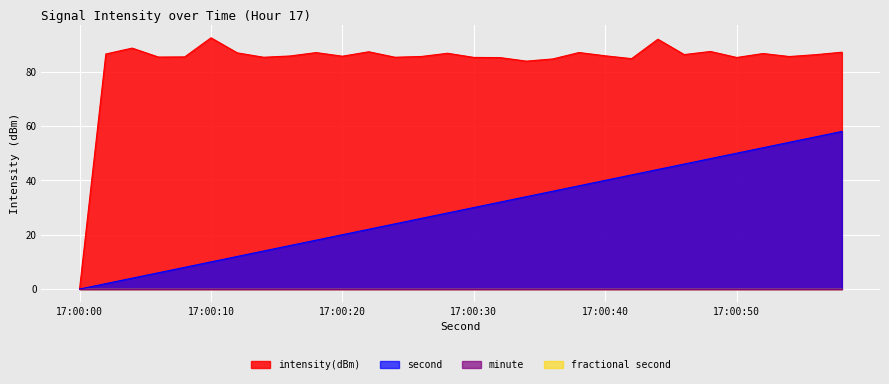

Does the chart have visible grid lines?

Yes